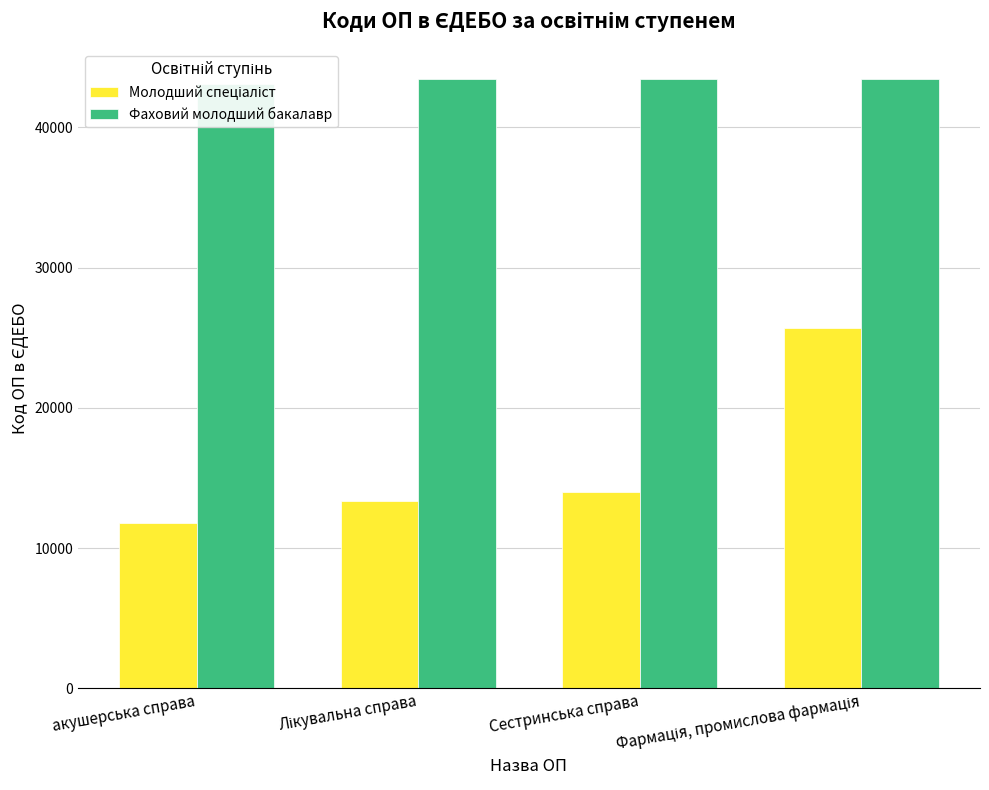

Reading left to right, what are all the values shown in this chart?

Молодший спеціаліст: 11817	13363	14007	25708
Фаховий молодший бакалавр: 43067	43429	43431	43432